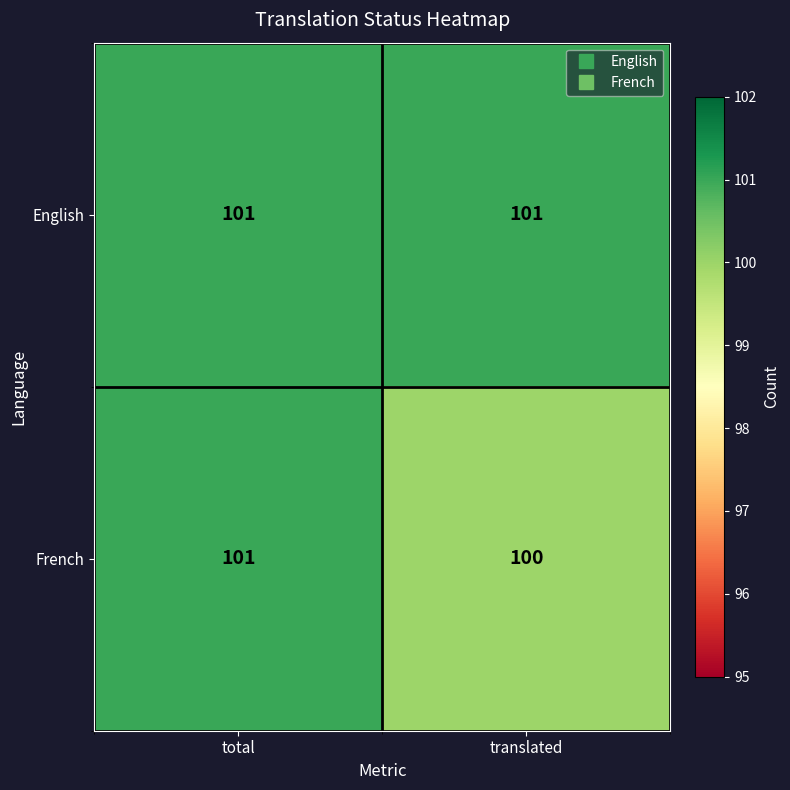

What is the total value across all series at translated?

201